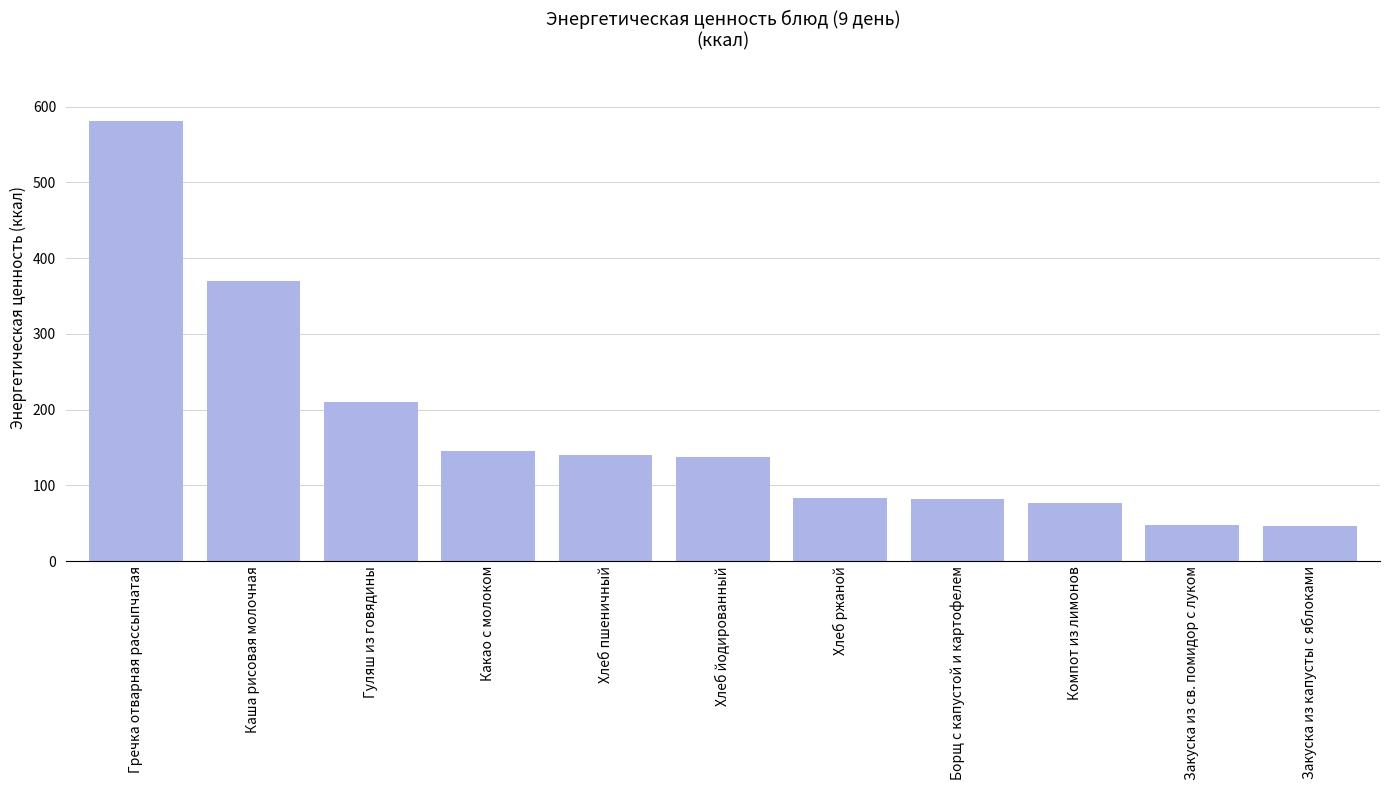

Are the bars horizontal?

No